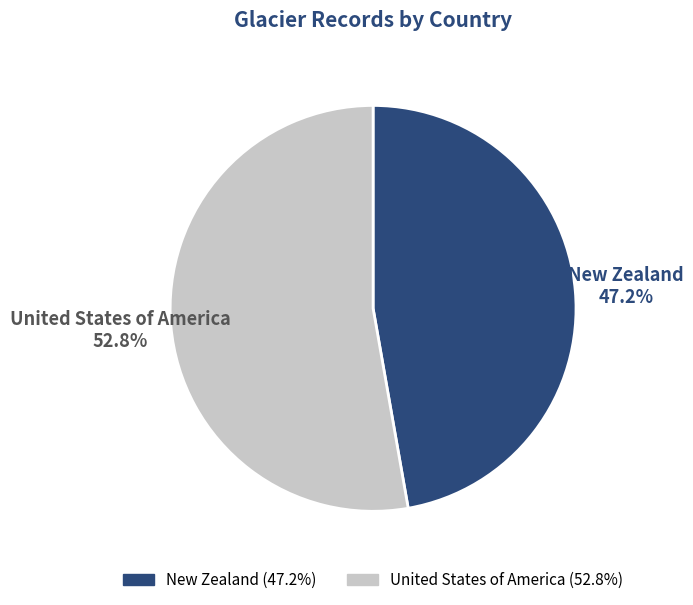

Which category accounts for the majority?

United States of America